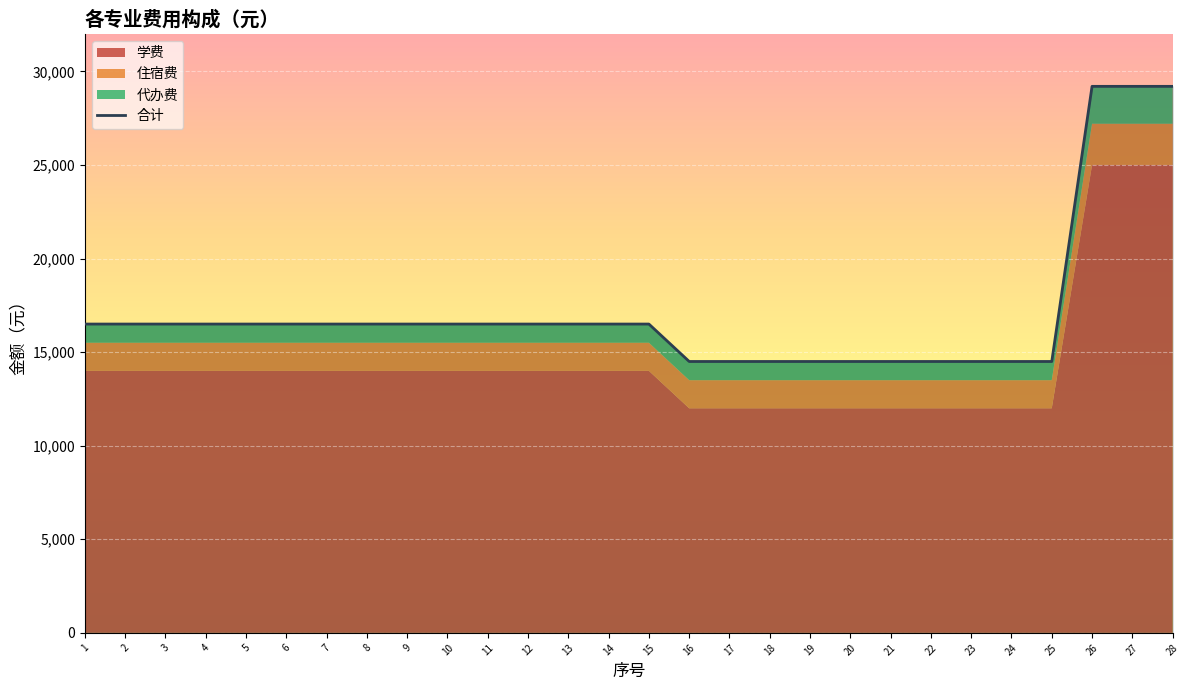

What is the average value?

17146